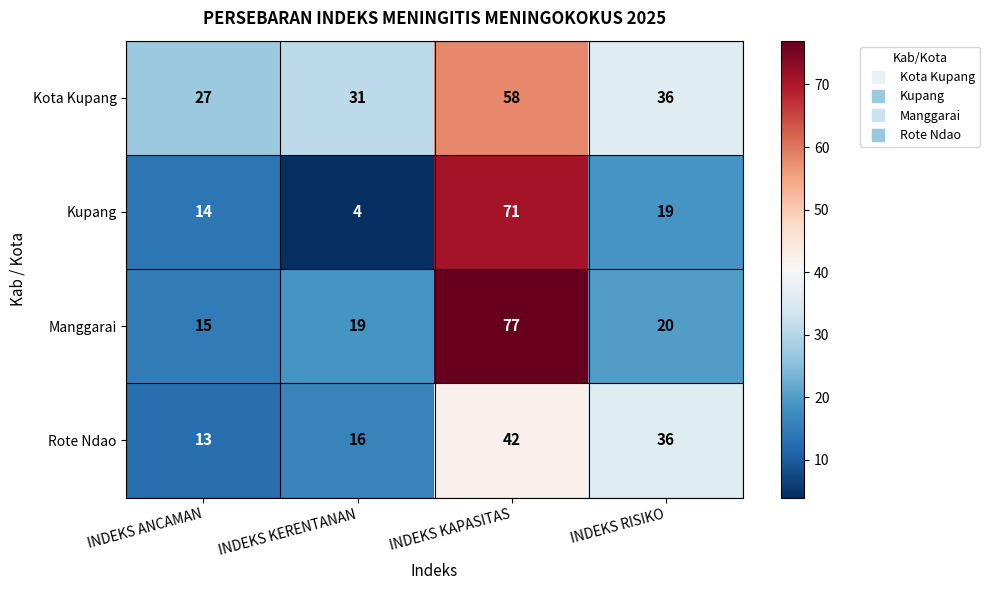

What is the greatest value displayed?

77